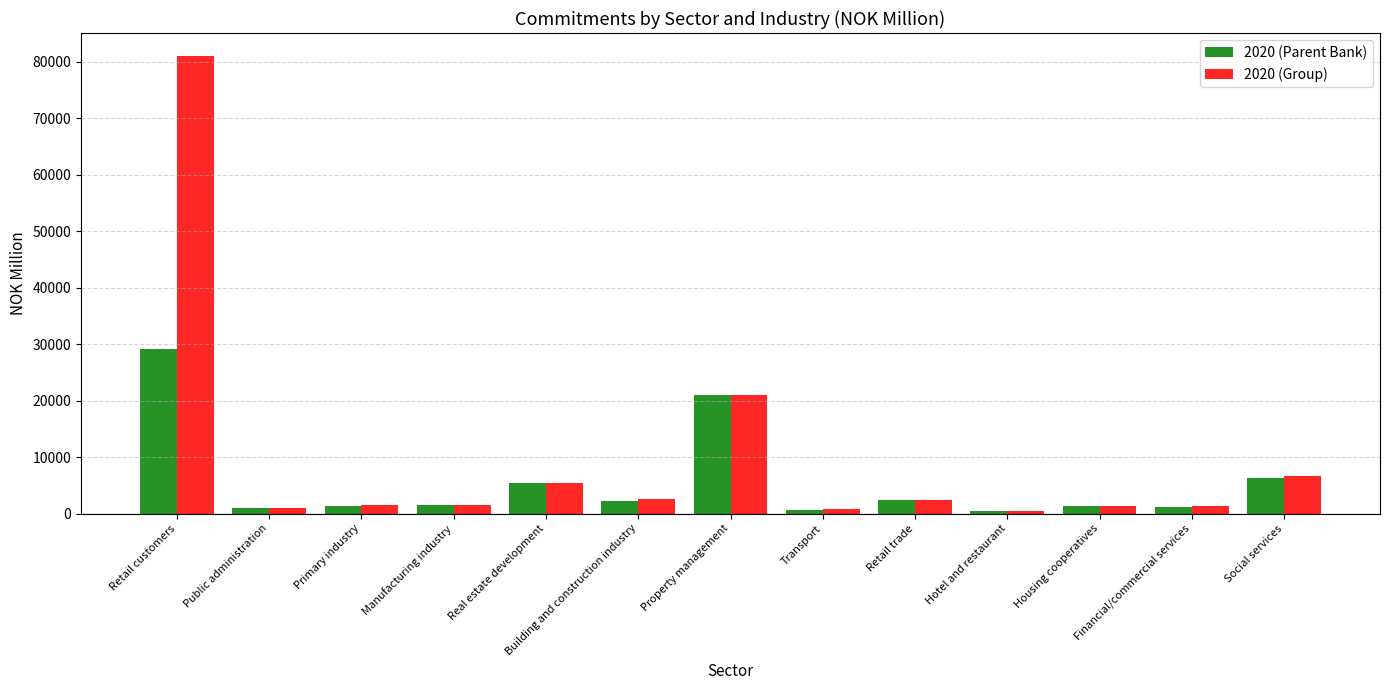

Is it true that 2020 (Parent Bank) equals 12988.0 at Property management?

False